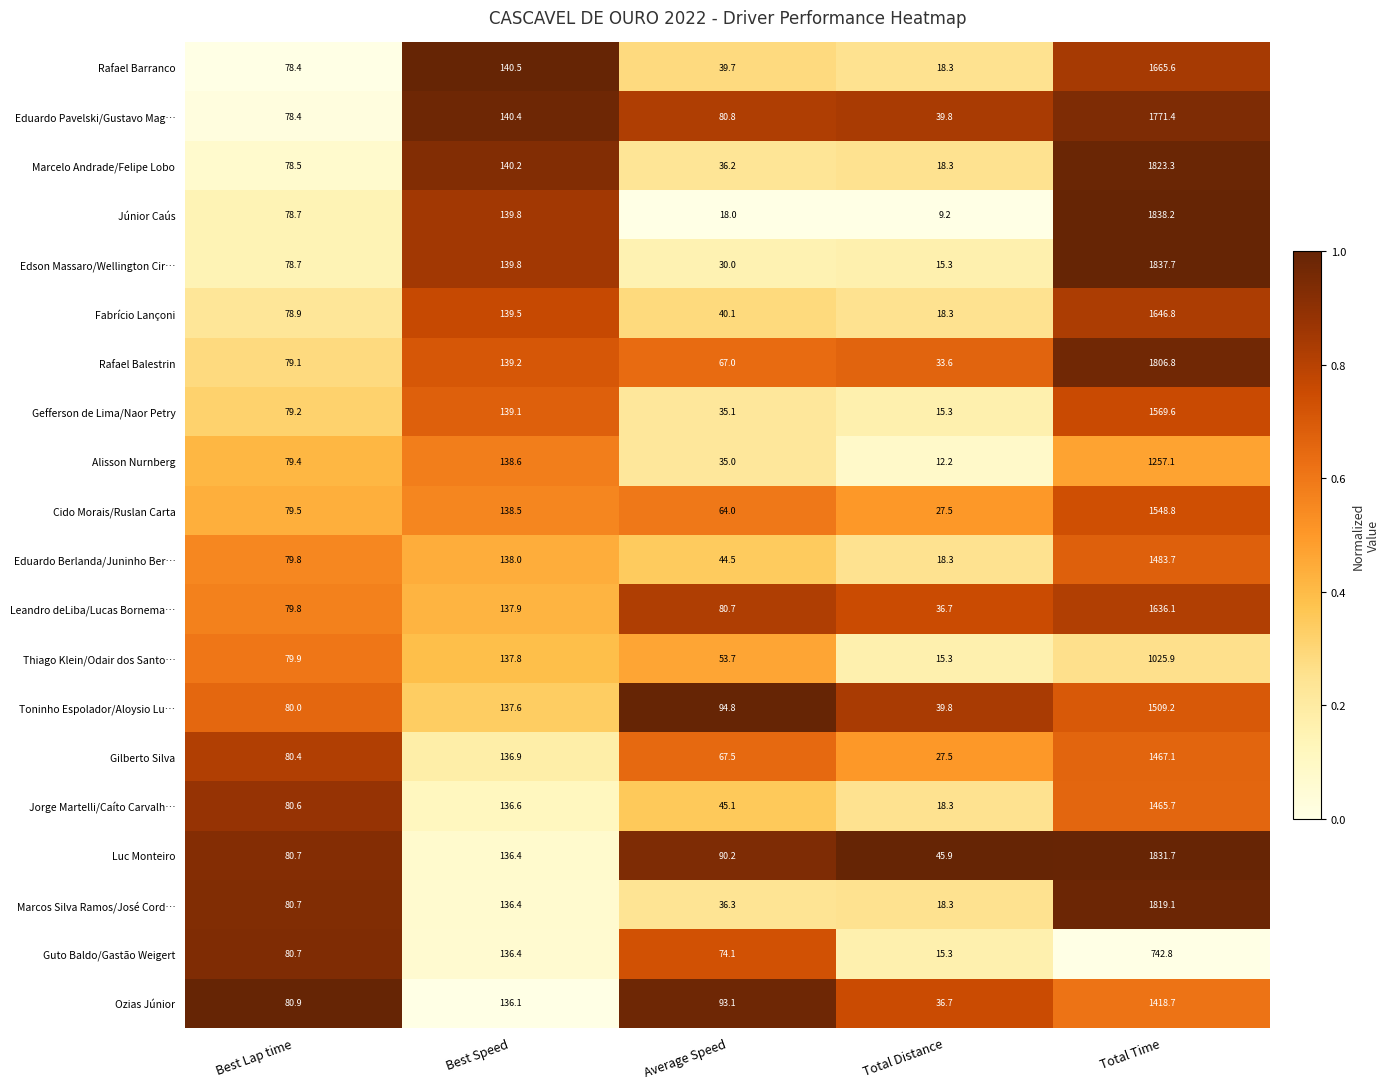

Which label corresponds to the largest value in the chart?

Total Time